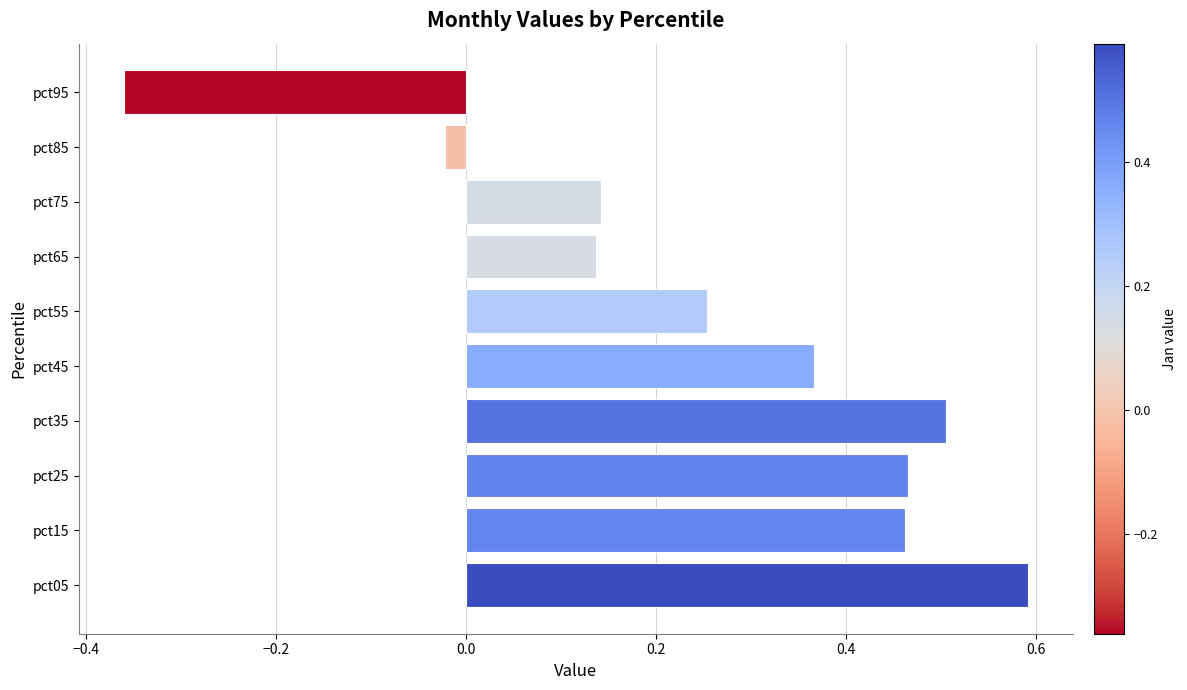

What is the maximum value shown in the chart?

0.6